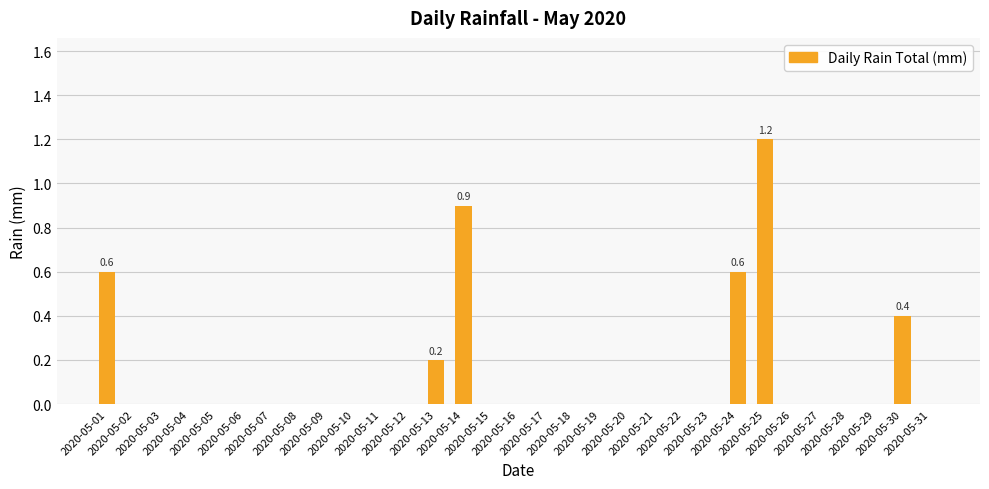

How many distinct data groups are displayed?

1